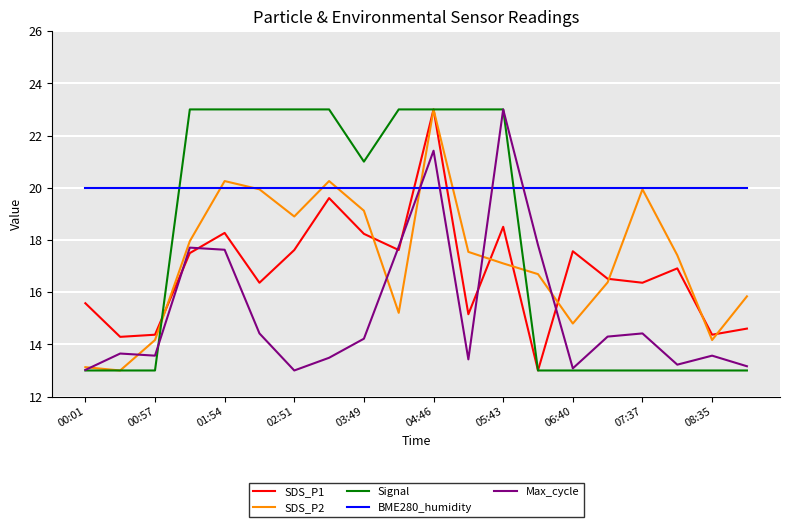

What is the maximum value shown in the chart?

23.0